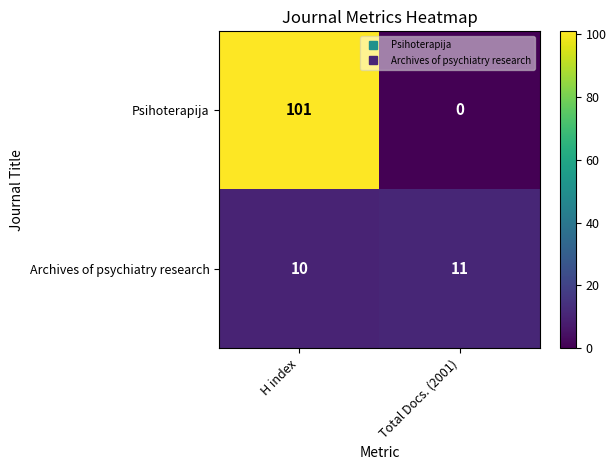

Reading left to right, transcribe all the data shown in this chart.

Psihoterapija: H index=101	Total Docs. (2001)=0
Archives of psychiatry research: H index=10	Total Docs. (2001)=11